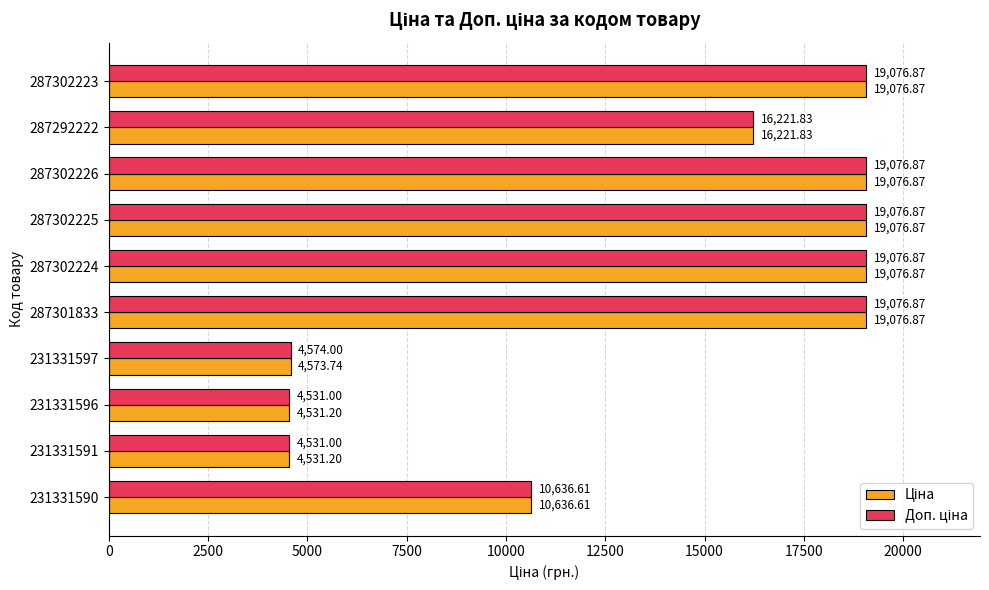

What is the spread (max minus min) of values at 231331597?

0.3